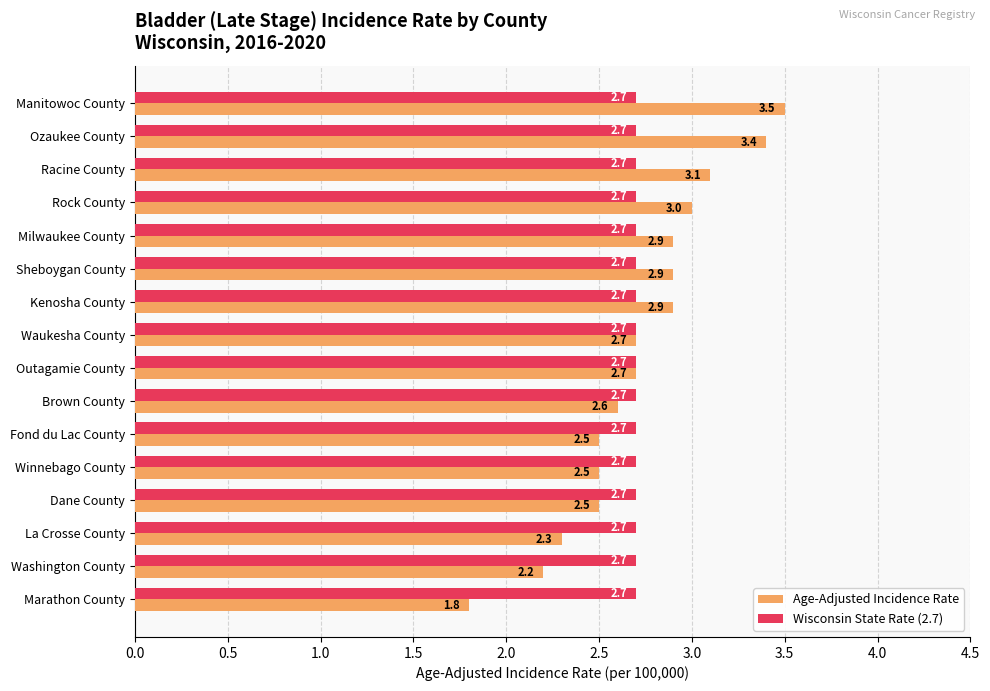

What is the difference between the maximum and second lowest values in the Age-Adjusted Incidence Rate series?

1.3